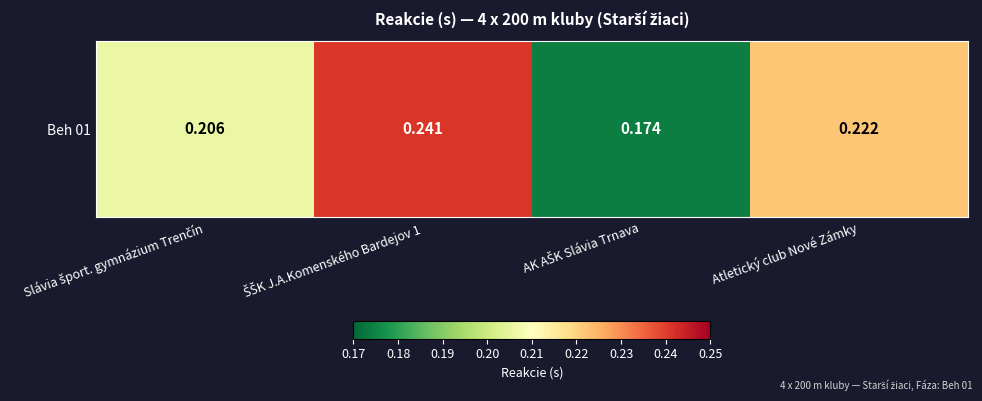

How many categories are shown in the chart?

4